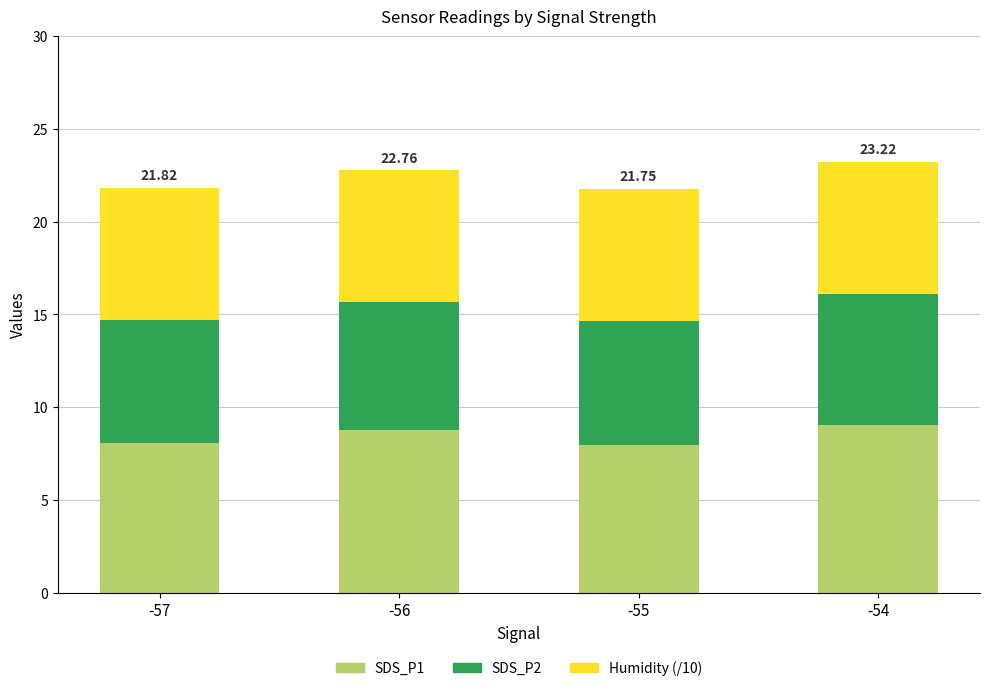

What is the difference between the SDS_P1 values at -54 and -57?

1.0